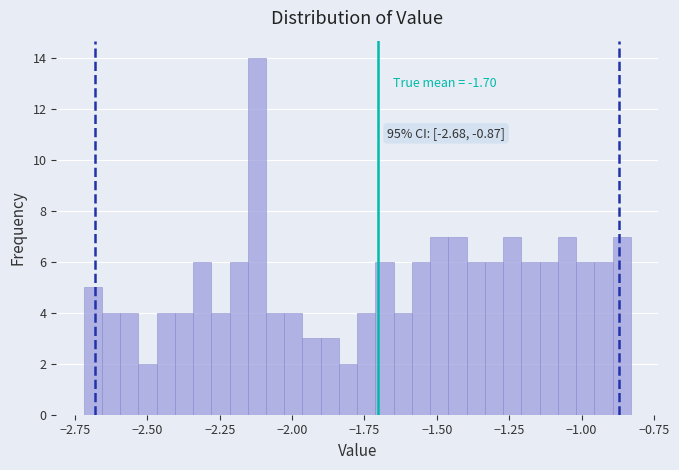

Around what value on the x-axis is the tallest bar? Give the approximate position of its centre, as read against the axis.

-2.10